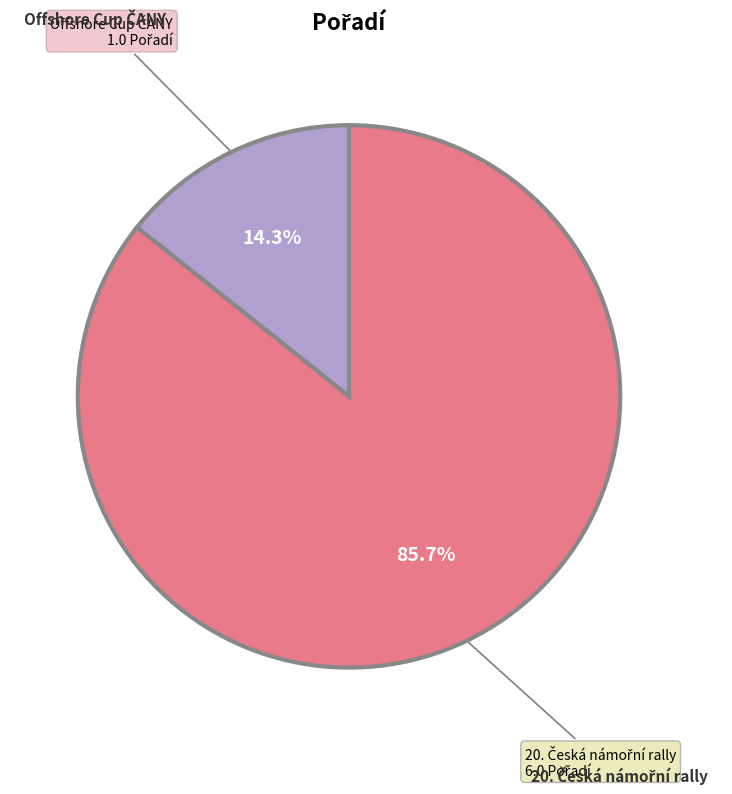

Count the number of slices in the pie.

2